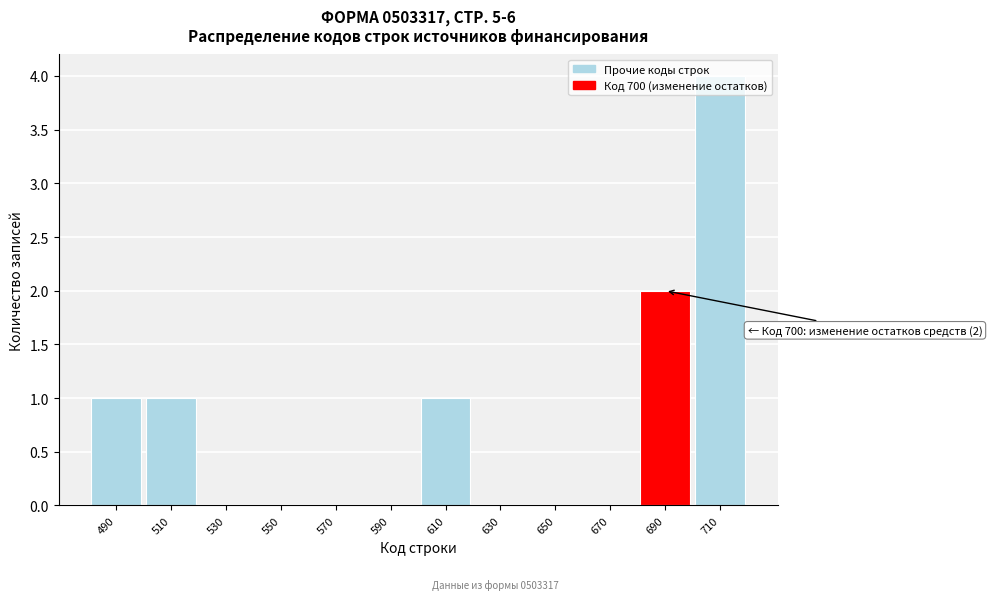

True or false: the data shows 6 at 710.

False